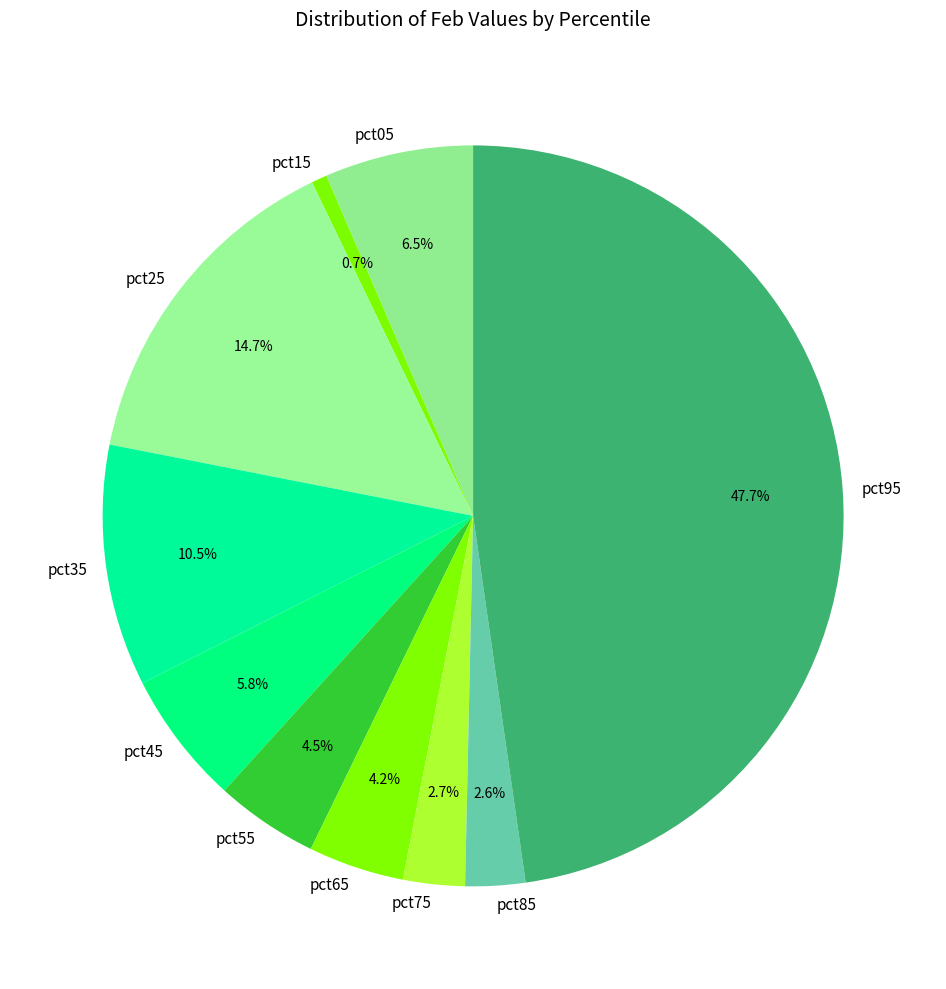

Do pct75 and pct65 together represent more than half of the pie?

No